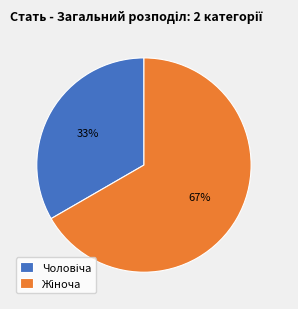

To the nearest percent, what is the average slice percentage?

50%